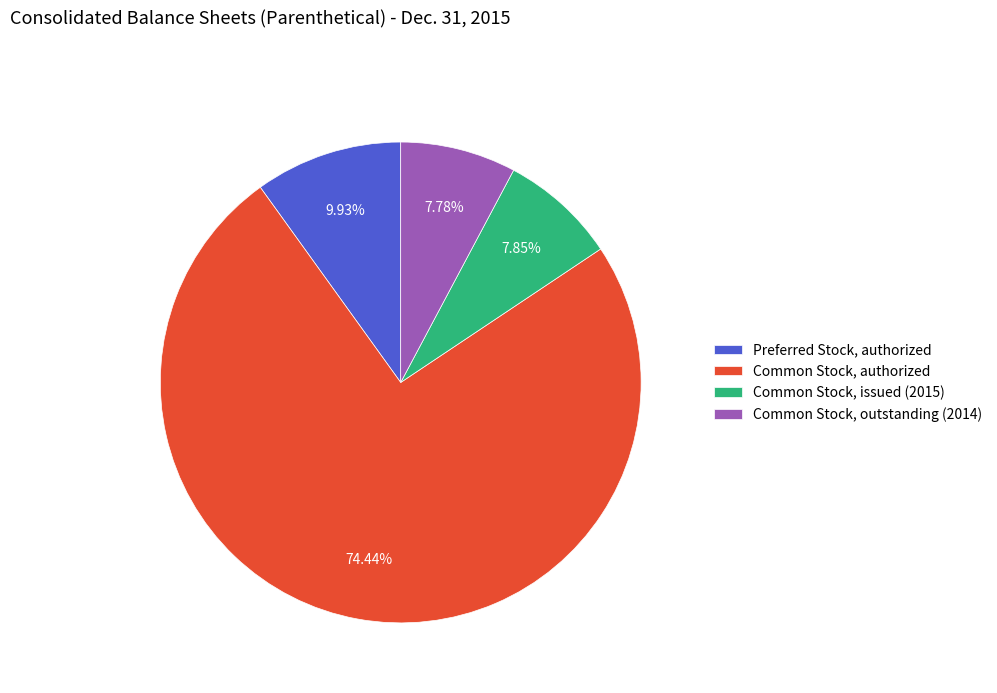

What is the ratio of the value at Common Stock, outstanding (2014) to the value at Common Stock, issued (2015)?

1.0